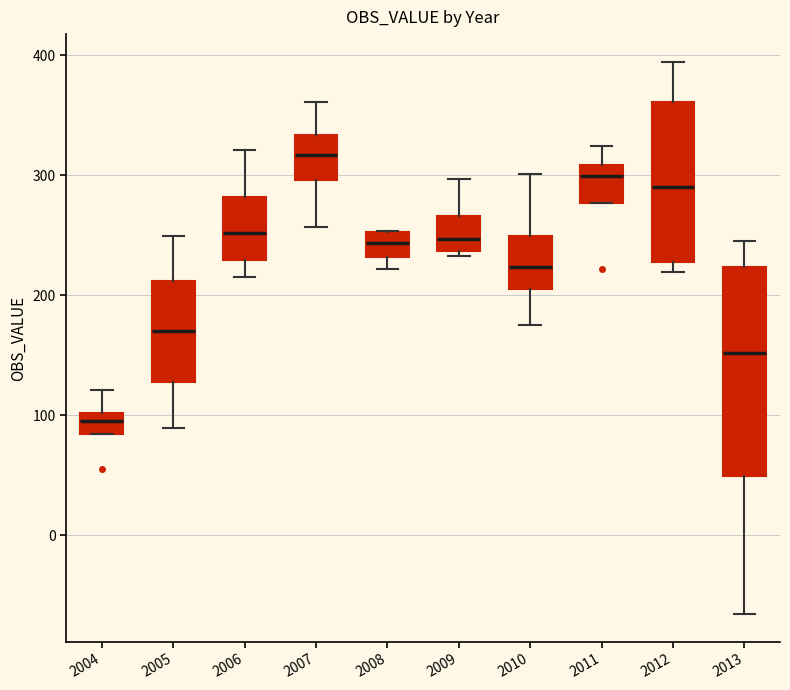

Which box has the lowest median line?

2004